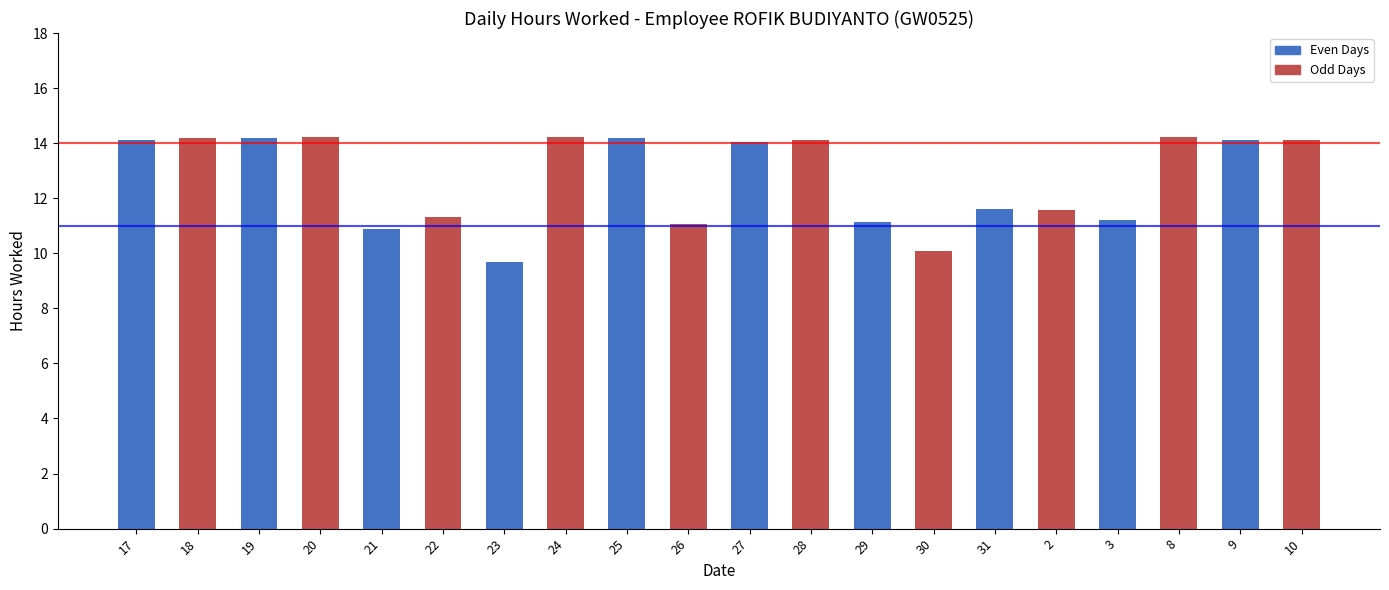

Read the value at 29.

11.2